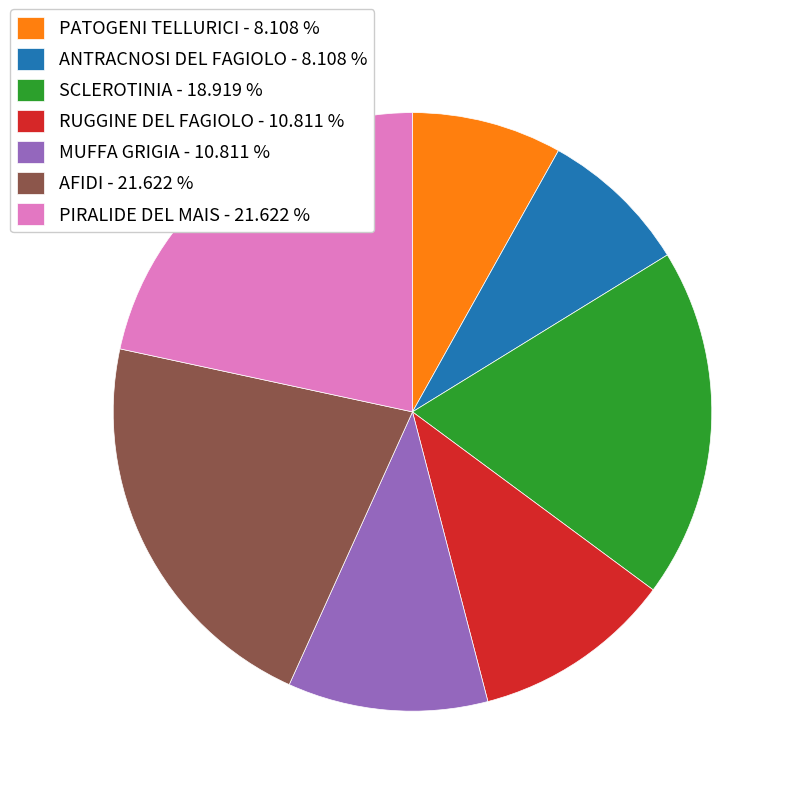

Do SCLEROTINIA - 18.919 % and PATOGENI TELLURICI - 8.108 % together represent more than half of the pie?

No